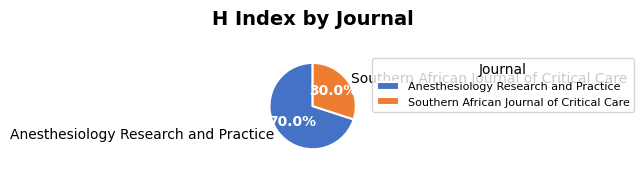

Count the number of slices in the pie.

2